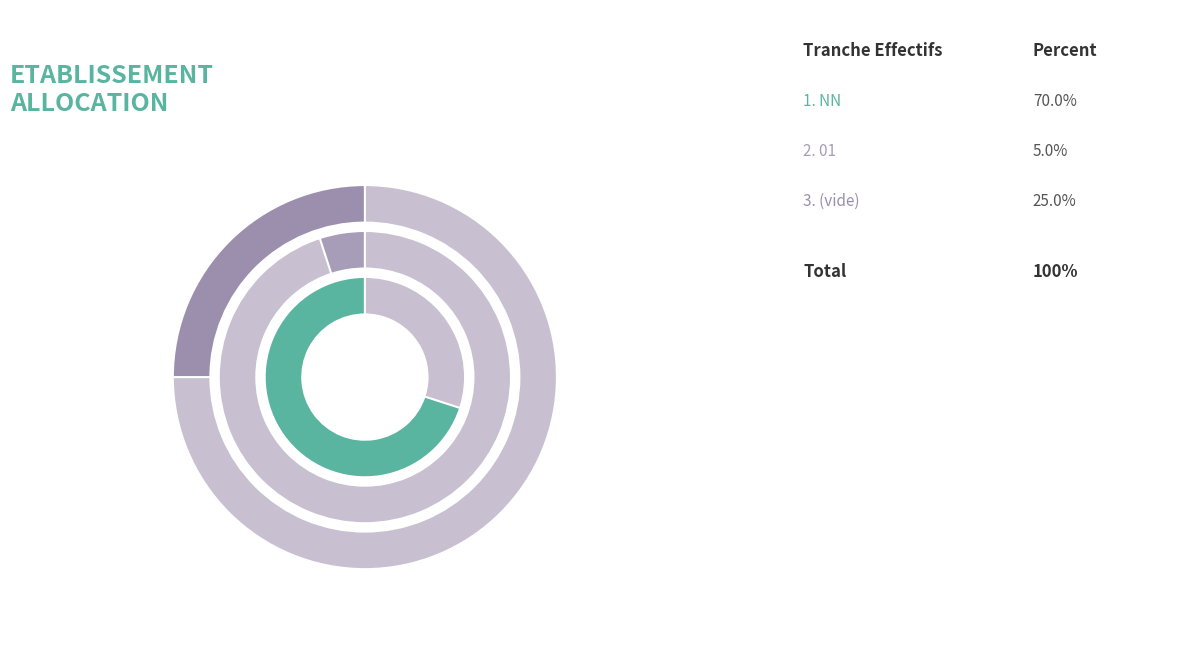

True or false: NN accounts for 1% of the total.

False